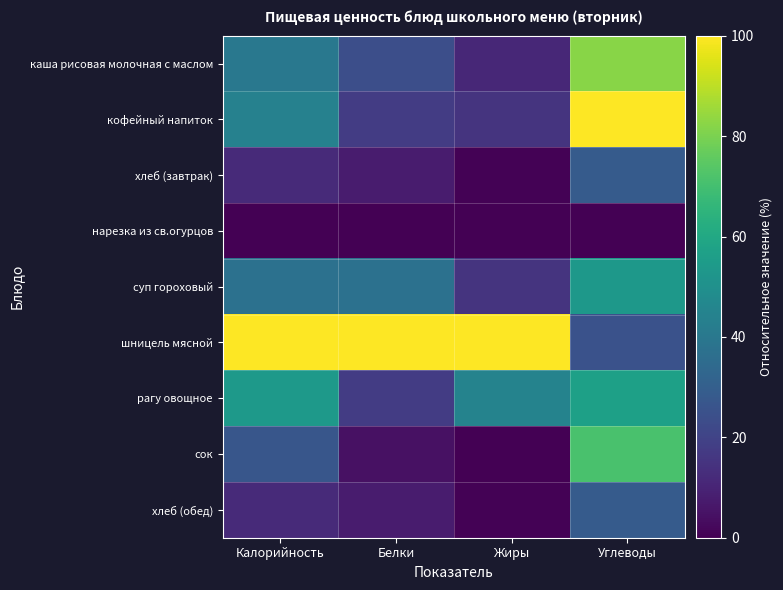

At which category does the chart reach its minimum across all series?

Калорийность